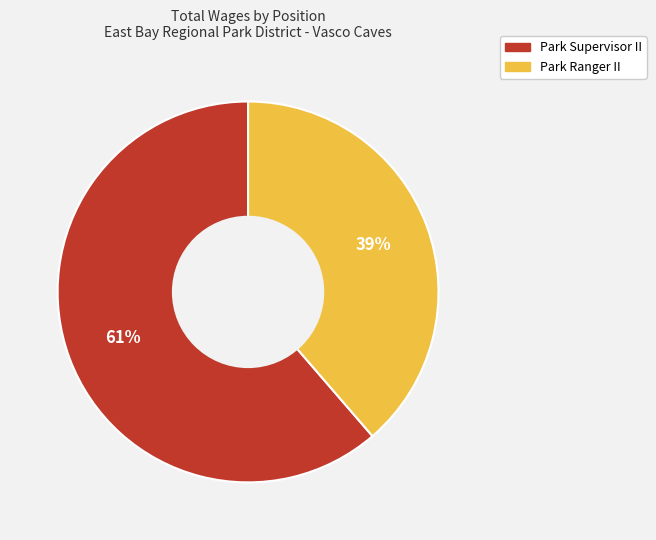

Do Park Supervisor II and Park Ranger II together represent more than half of the pie?

Yes